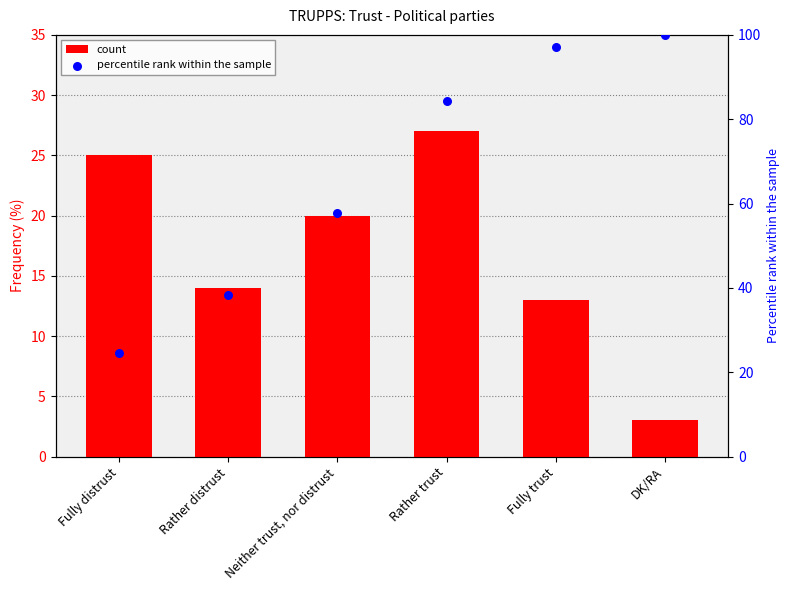

What is the total value across all series at Rather trust?

111.3